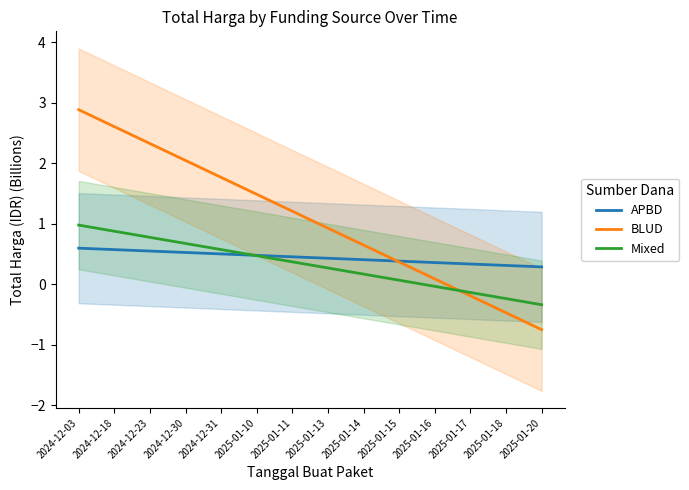

The BLUD series shows 3.6 at 2024-12-30. True or false?

False